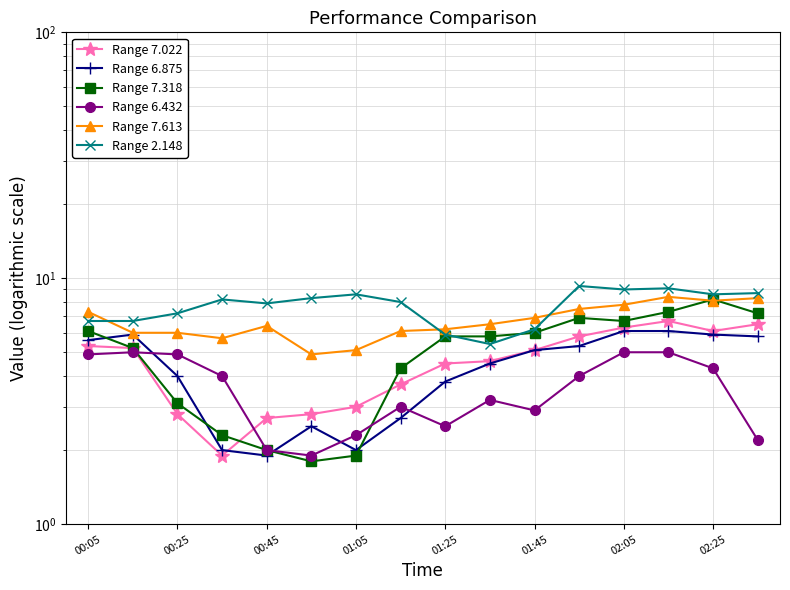

How many values in the Range 7.022 series are below 5?

8